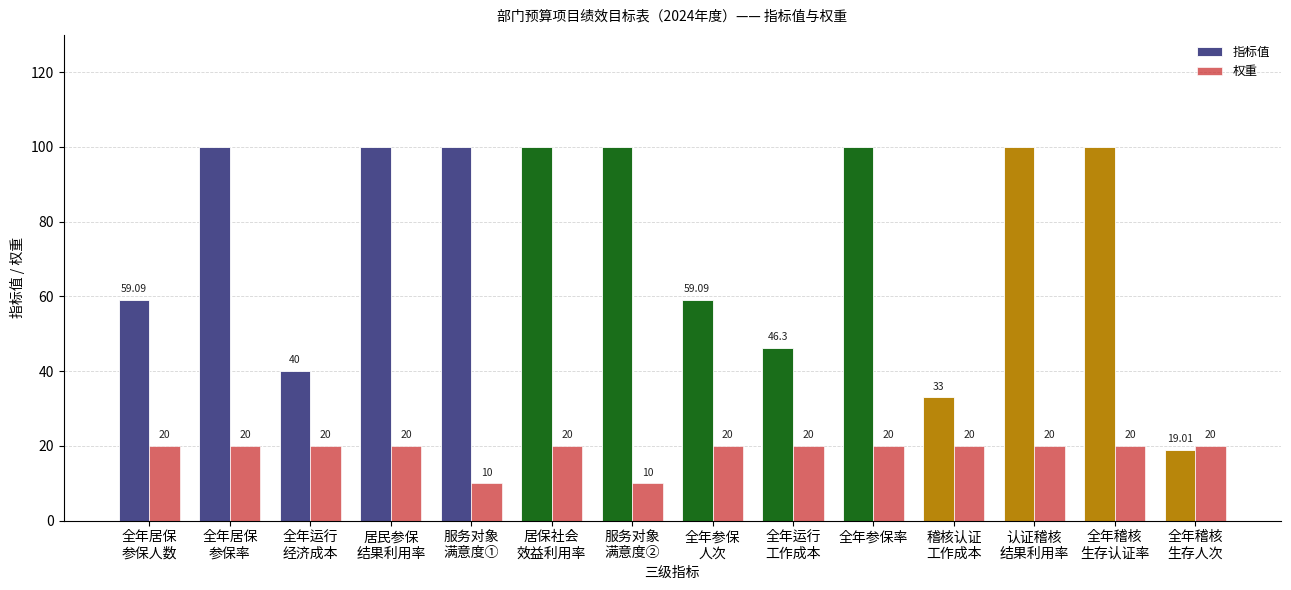

Which series has the largest total across all categories?

指标值